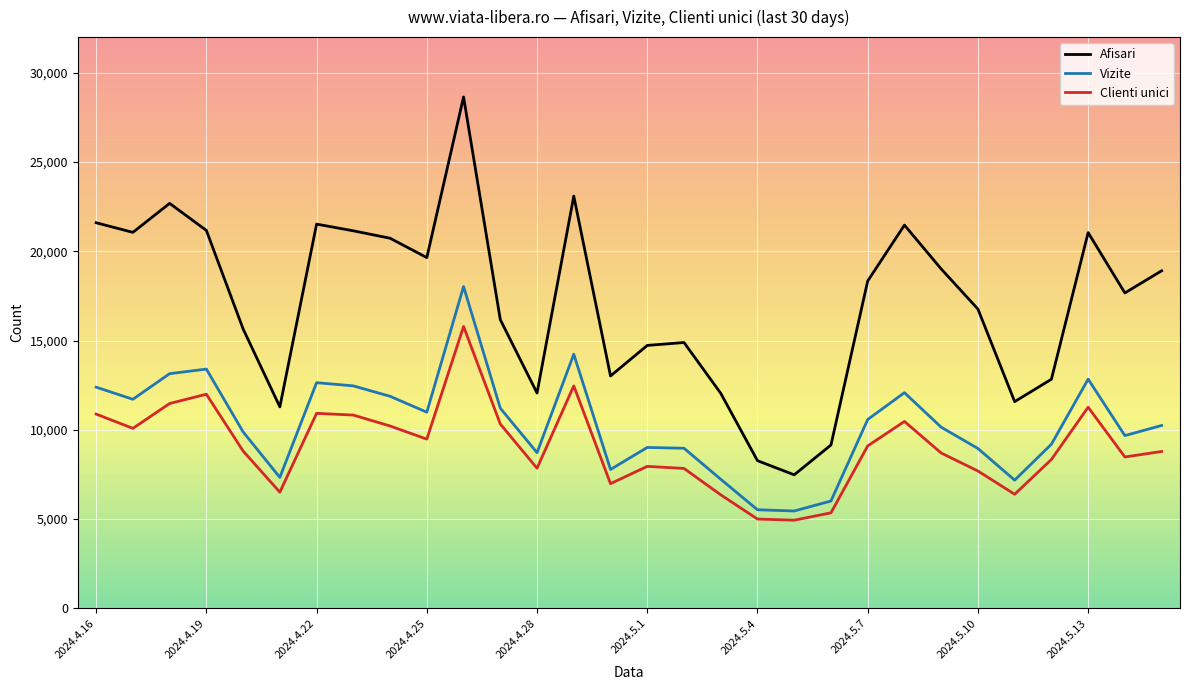

How many series are shown in this chart?

3